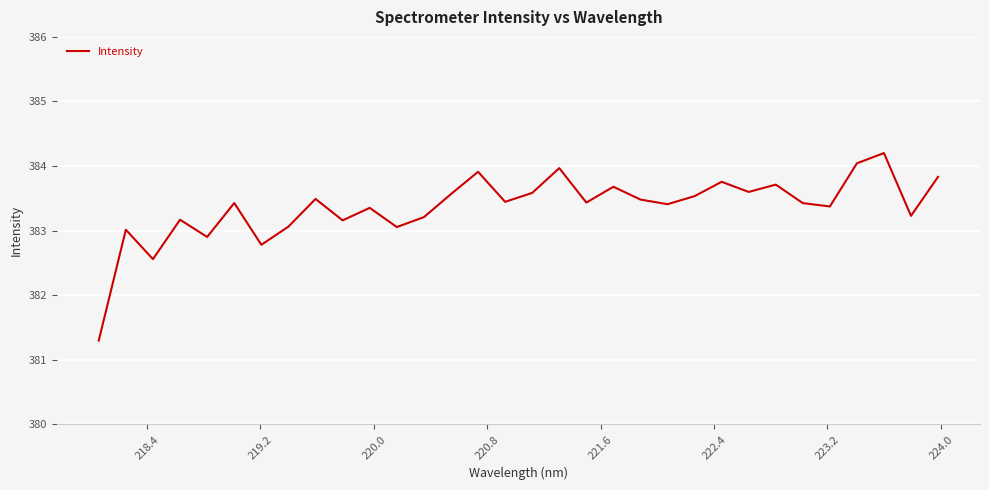

What is the smallest value displayed?

381.3